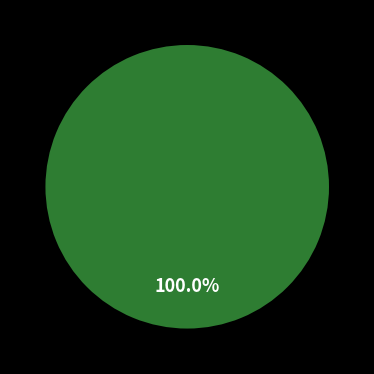

How many slices are in this pie chart?

2